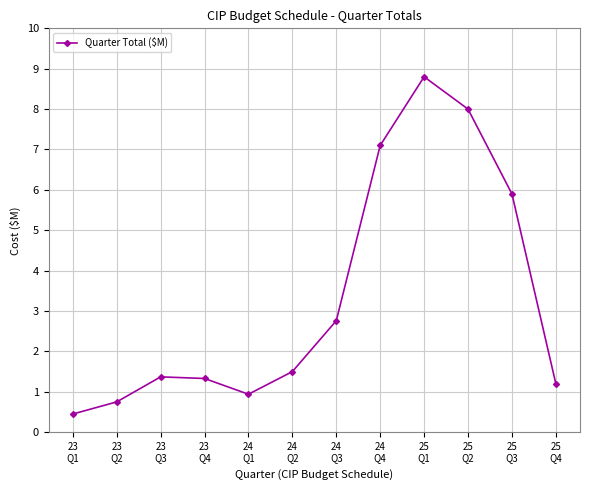

True or false: there are more than 0 points higher than both neighbors.

True